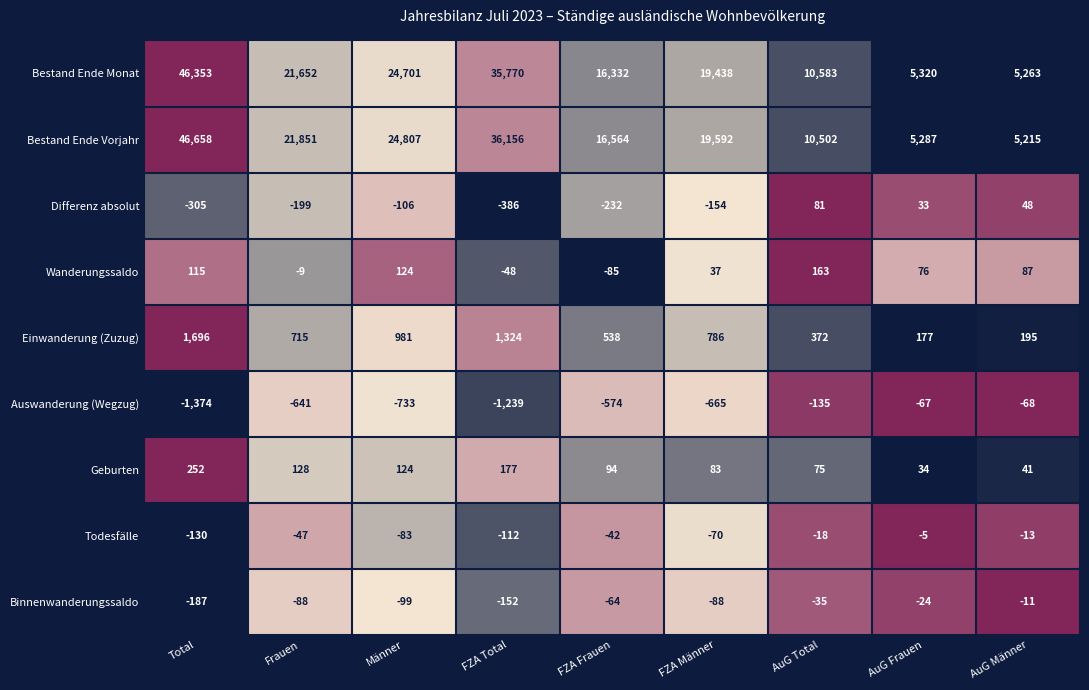

True or false: Auswanderung (Wegzug) has a value of -67 at AuG Frauen.

True